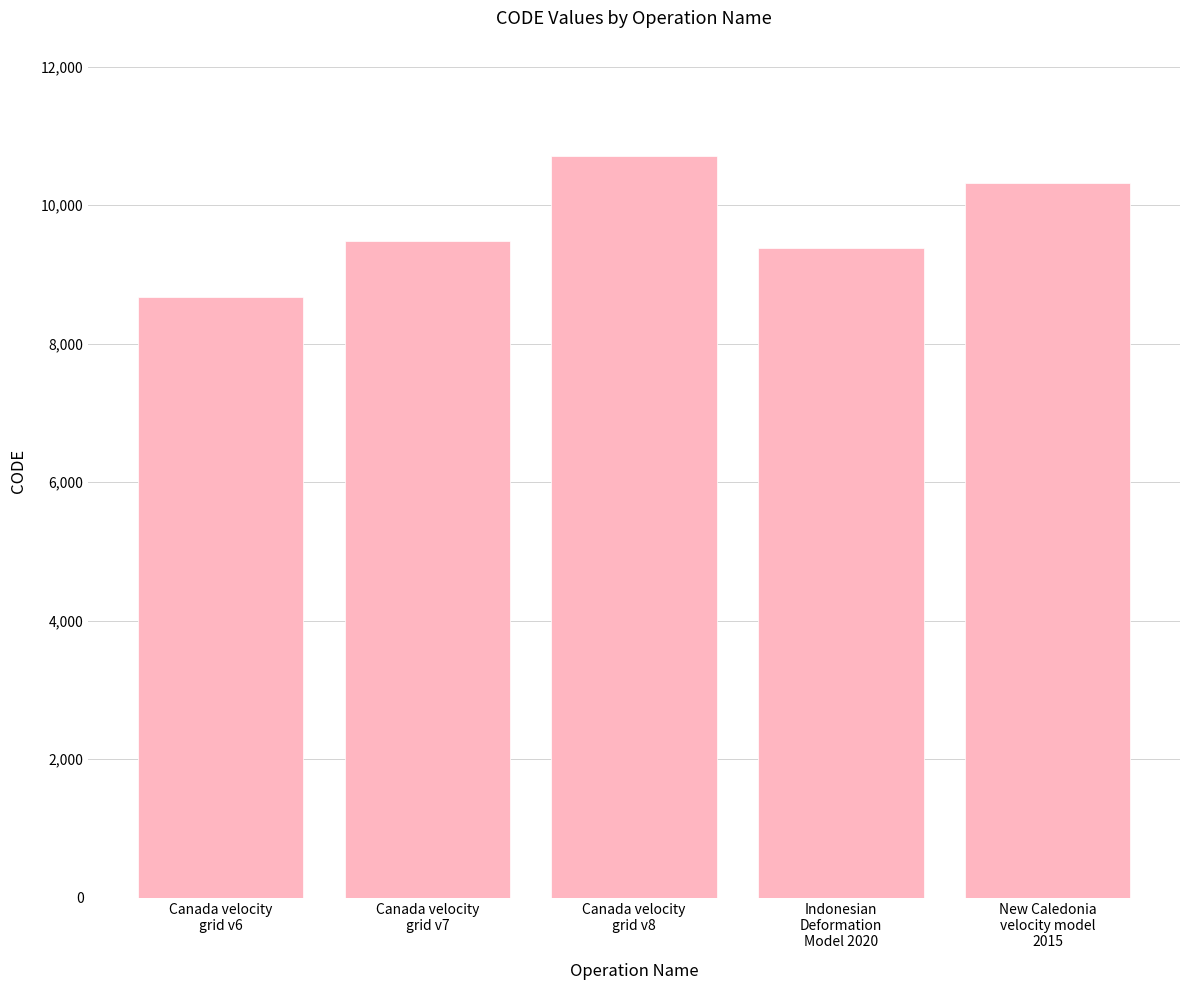

Approximately how many times larger is the value at Canada velocity
grid v6 compared to Canada velocity
grid v7?

0.9